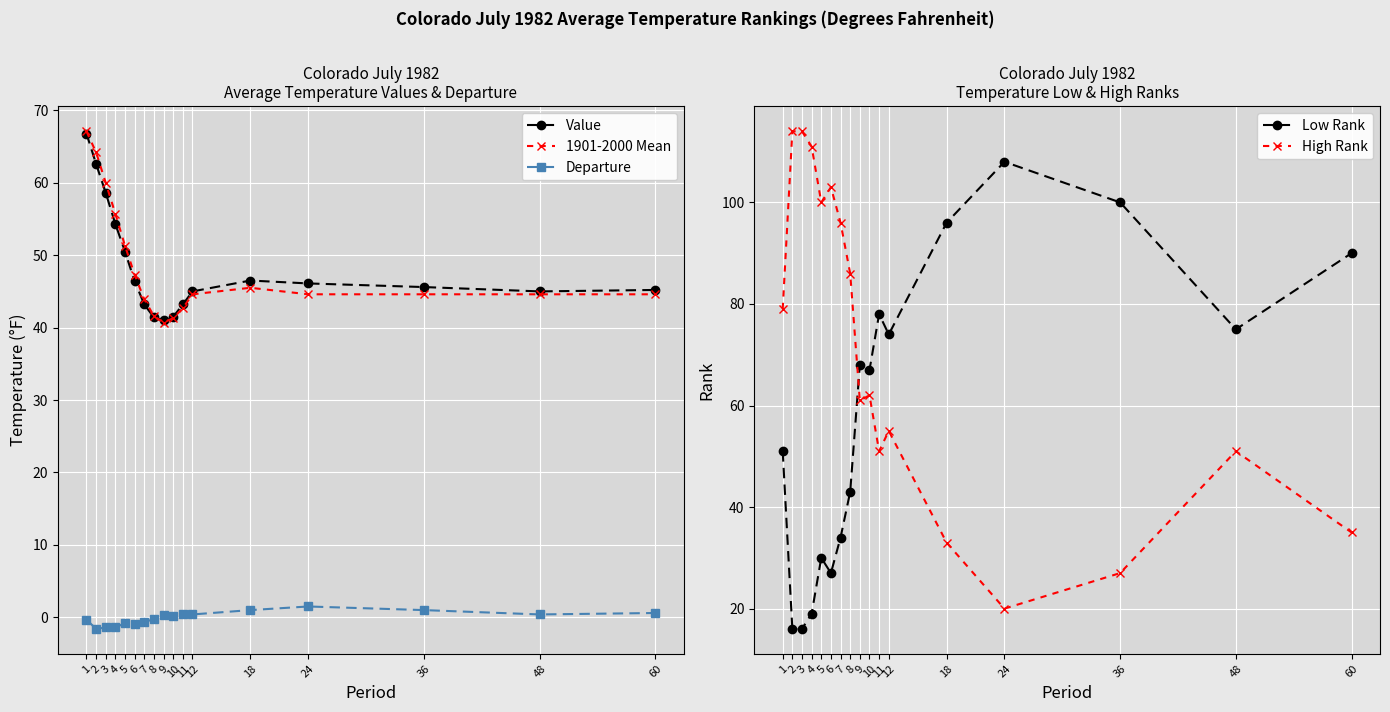

What is the difference between the second highest and second lowest values in the Low Rank series?

84